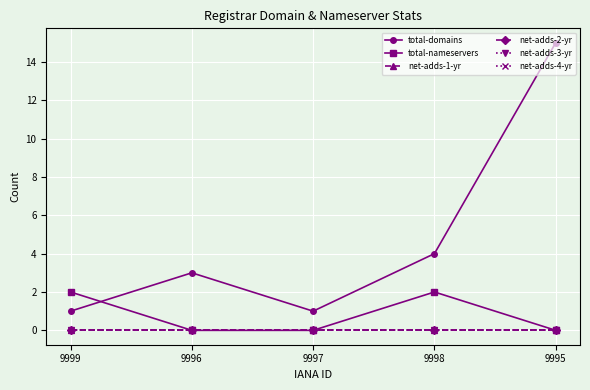

How many lines are shown in the chart?

6